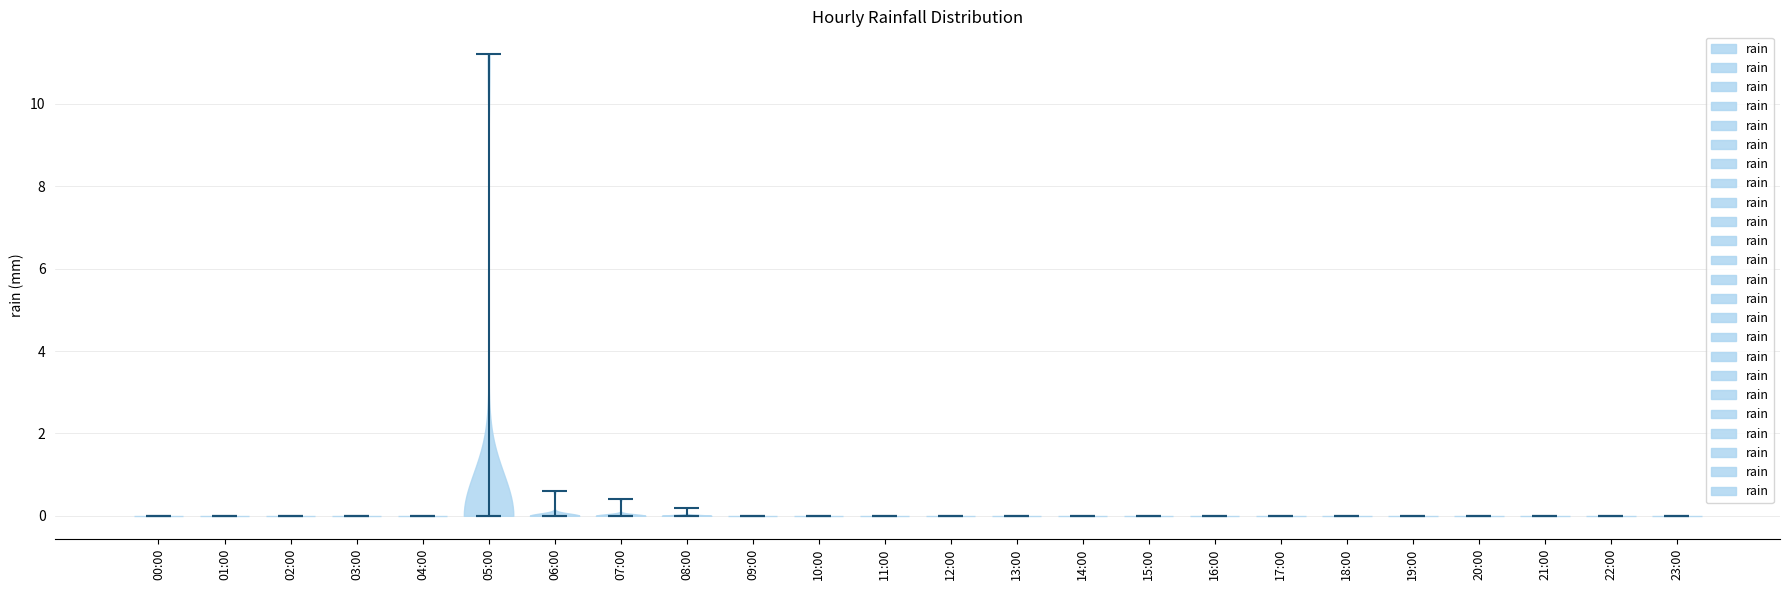

Reading left to right, read every violin against the y-axis: where its median line is, and the lowest and highest points it reaches. The values are not printed on the chart, so give them approximately, as read against the axis.

00:00: median line 0.0, lowest point 0.0, highest point 0.0
01:00: median line 0.0, lowest point 0.0, highest point 0.0
02:00: median line 0.0, lowest point 0.0, highest point 0.0
03:00: median line 0.0, lowest point 0.0, highest point 0.0
04:00: median line 0.0, lowest point 0.0, highest point 0.0
05:00: median line 0.0, lowest point 0.0, highest point 11.2
06:00: median line 0.0, lowest point 0.0, highest point 0.6
07:00: median line 0.0, lowest point 0.0, highest point 0.4
08:00: median line 0.0, lowest point 0.0, highest point 0.2
09:00: median line 0.0, lowest point 0.0, highest point 0.0
10:00: median line 0.0, lowest point 0.0, highest point 0.0
11:00: median line 0.0, lowest point 0.0, highest point 0.0
12:00: median line 0.0, lowest point 0.0, highest point 0.0
13:00: median line 0.0, lowest point 0.0, highest point 0.0
14:00: median line 0.0, lowest point 0.0, highest point 0.0
15:00: median line 0.0, lowest point 0.0, highest point 0.0
16:00: median line 0.0, lowest point 0.0, highest point 0.0
17:00: median line 0.0, lowest point 0.0, highest point 0.0
18:00: median line 0.0, lowest point 0.0, highest point 0.0
19:00: median line 0.0, lowest point 0.0, highest point 0.0
20:00: median line 0.0, lowest point 0.0, highest point 0.0
21:00: median line 0.0, lowest point 0.0, highest point 0.0
22:00: median line 0.0, lowest point 0.0, highest point 0.0
23:00: median line 0.0, lowest point 0.0, highest point 0.0